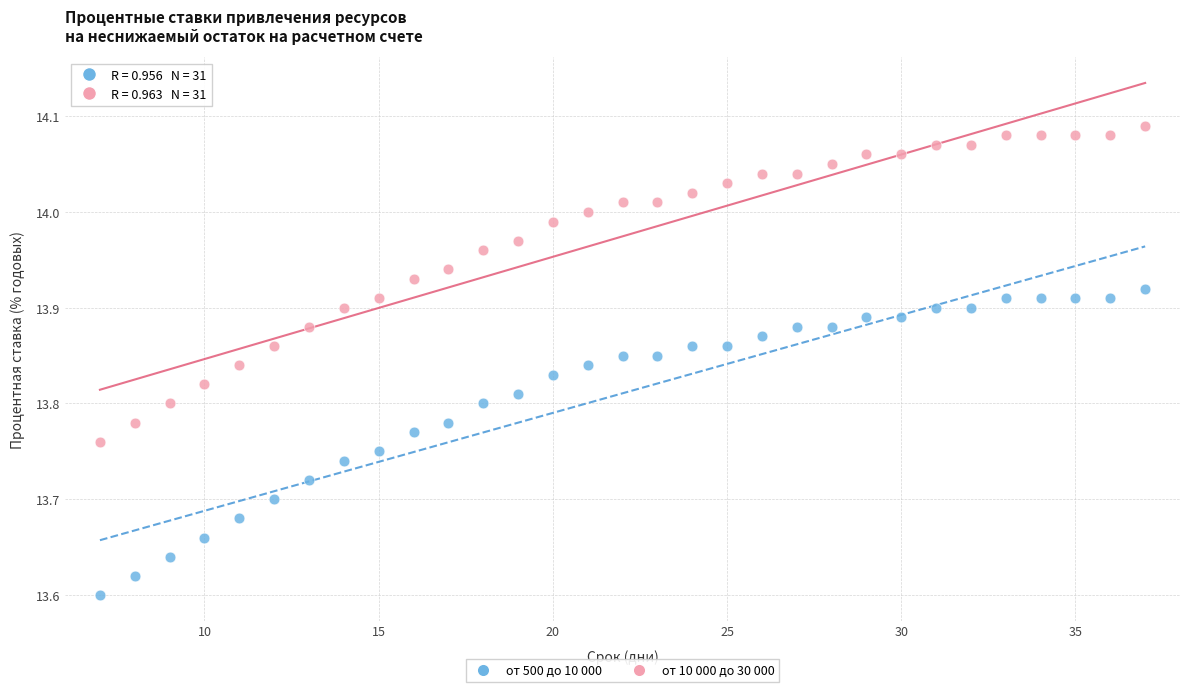

Across all data points, what is the range of X values (max minus min)?

30.0